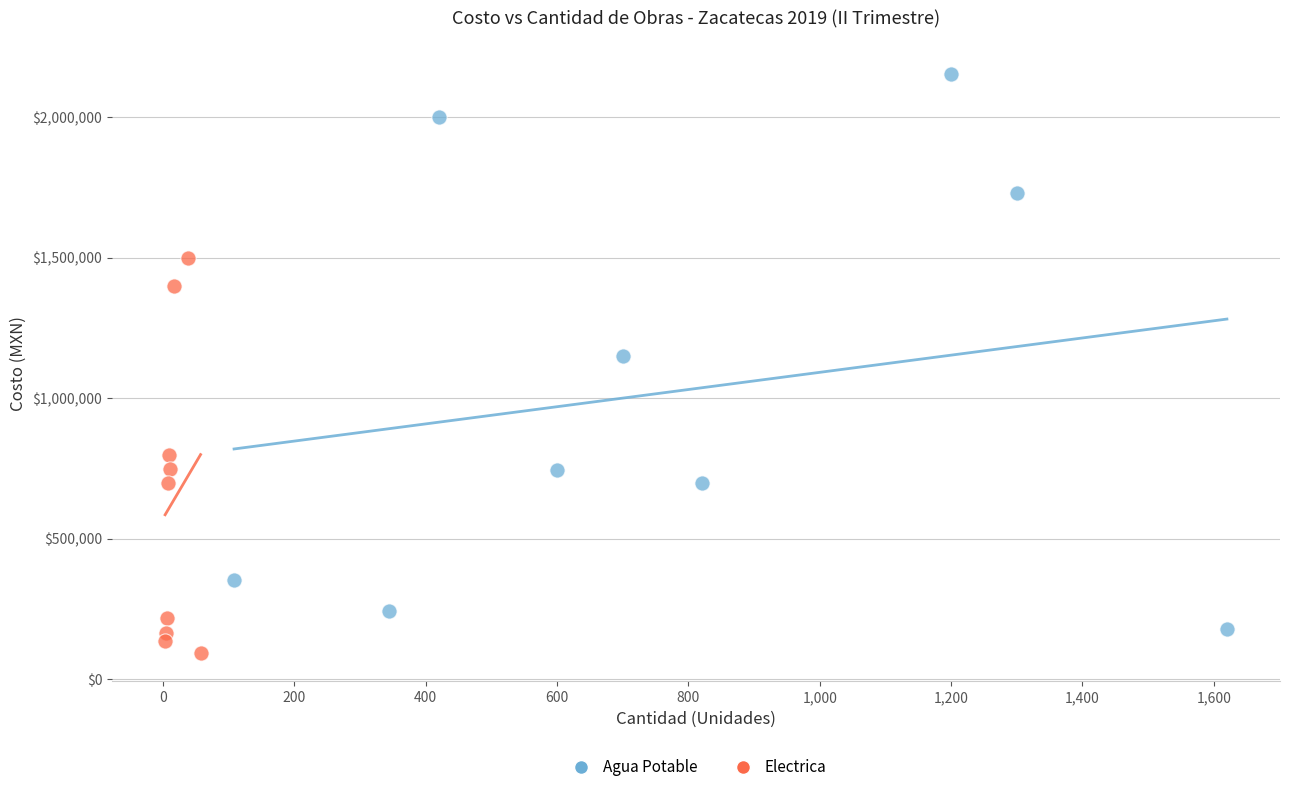

Which series contains the lowest Y value?

Electrica